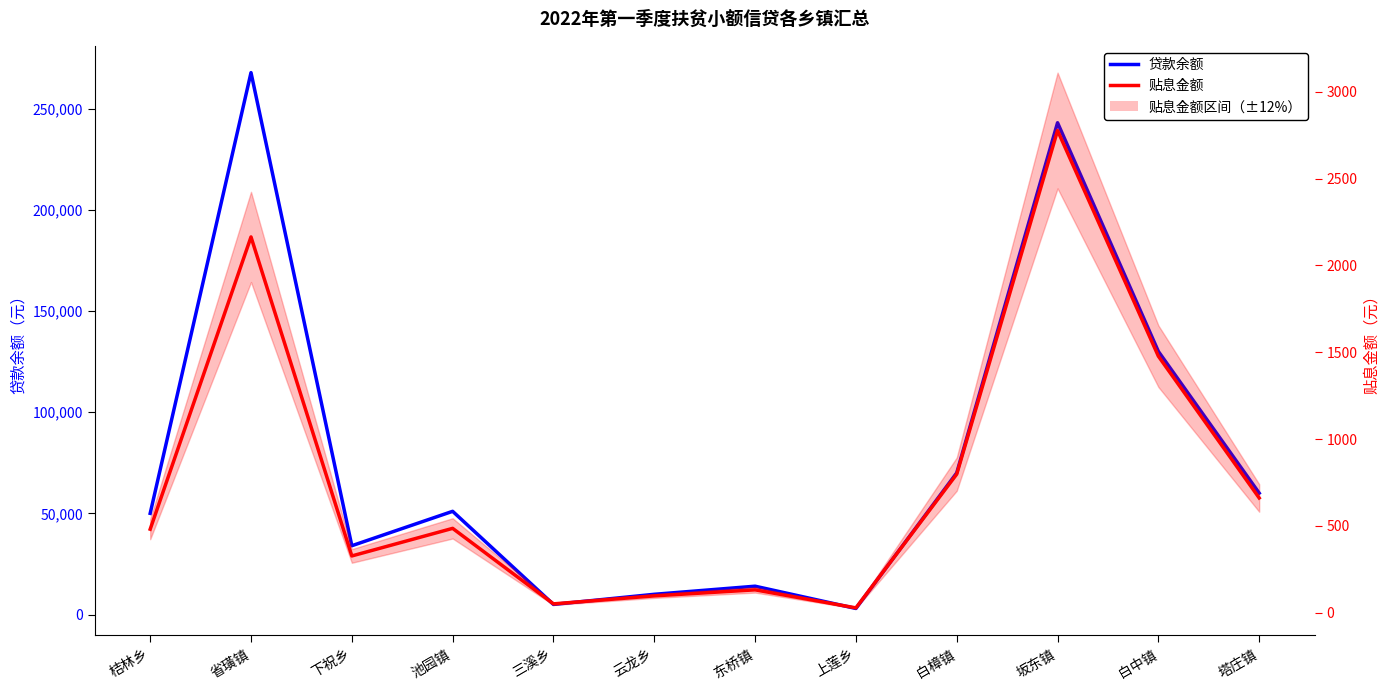

Reading left to right, what are all the values shown in this chart?

贷款余额: 桔林乡=50000.0	省璜镇=267760.0	下祝乡=34000.0	池园镇=51000.0	三溪乡=5000.0	云龙乡=10000.0	东桥镇=14000.0	上莲乡=3000.0	白樟镇=70000.0	坂东镇=243000.0	白中镇=130000.0	塔庄镇=60000.0
贴息金额: 桔林乡=481.2	省璜镇=2164.4	下祝乡=327.2	池园镇=486.1	三溪乡=51.3	云龙乡=97.3	东桥镇=132.1	上莲乡=28.2	白樟镇=798.3	坂东镇=2777.4	白中镇=1477.7	塔庄镇=661.2